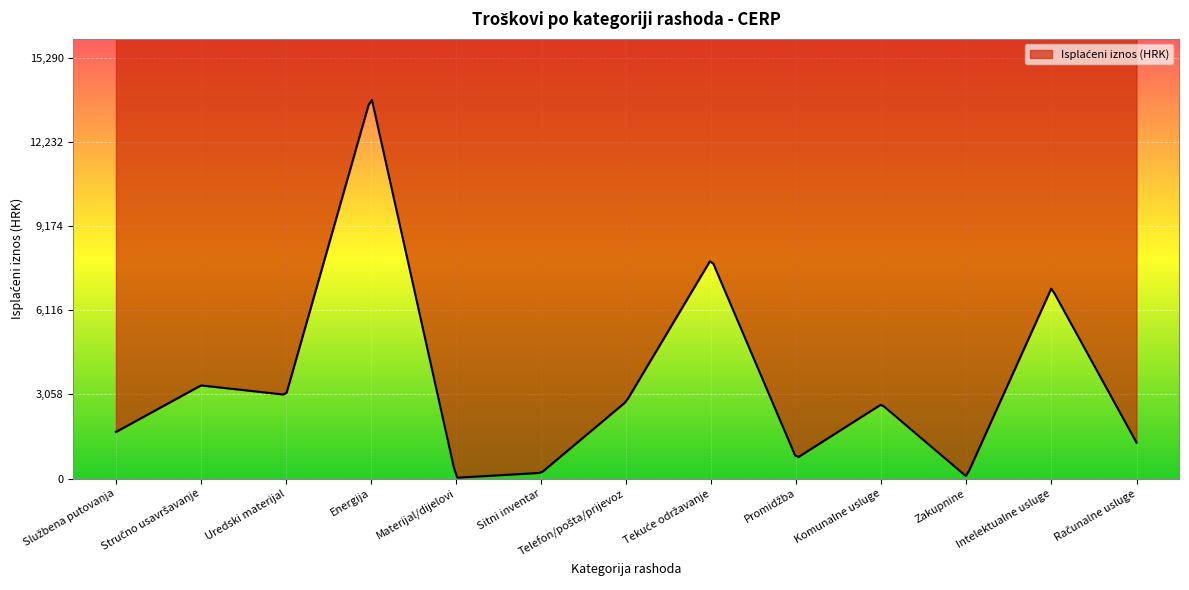

Which has a higher value, 3 or 12?

3